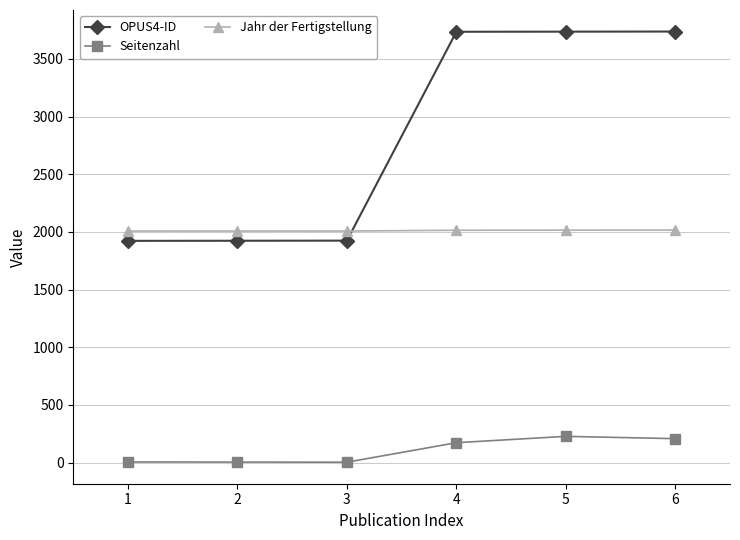

Rank the series at 5 from lowest to highest value.

Seitenzahl, Jahr der Fertigstellung, OPUS4-ID